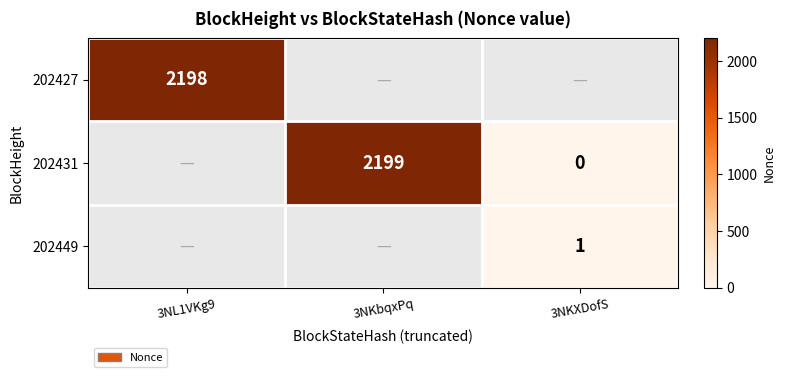

At how many categories does at least one series exceed 506?

2